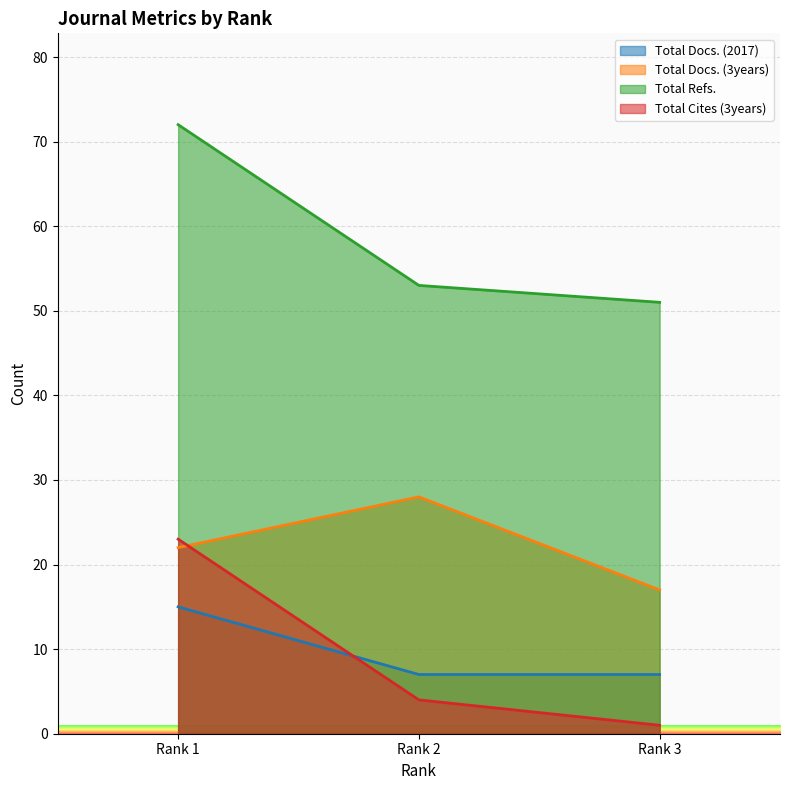

Is it true that Total Cites (3years) equals 4 at Rank 2?

True